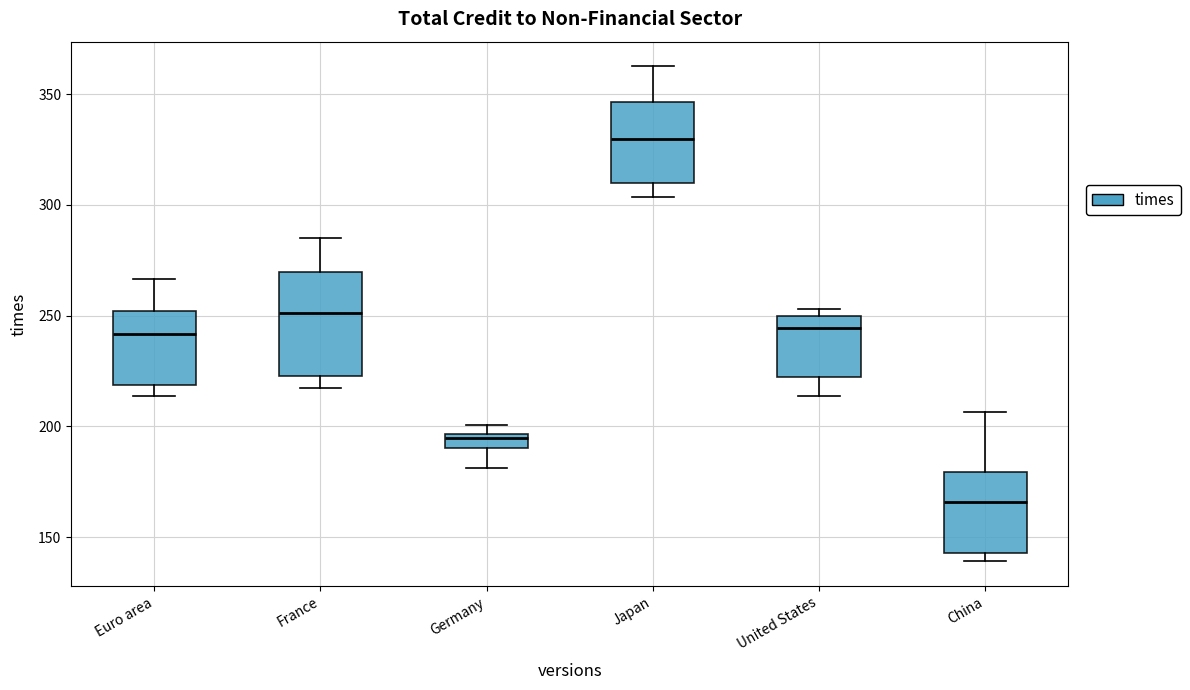

Comparing the boxes themselves (not the whiskers), which one is the tallest?

France